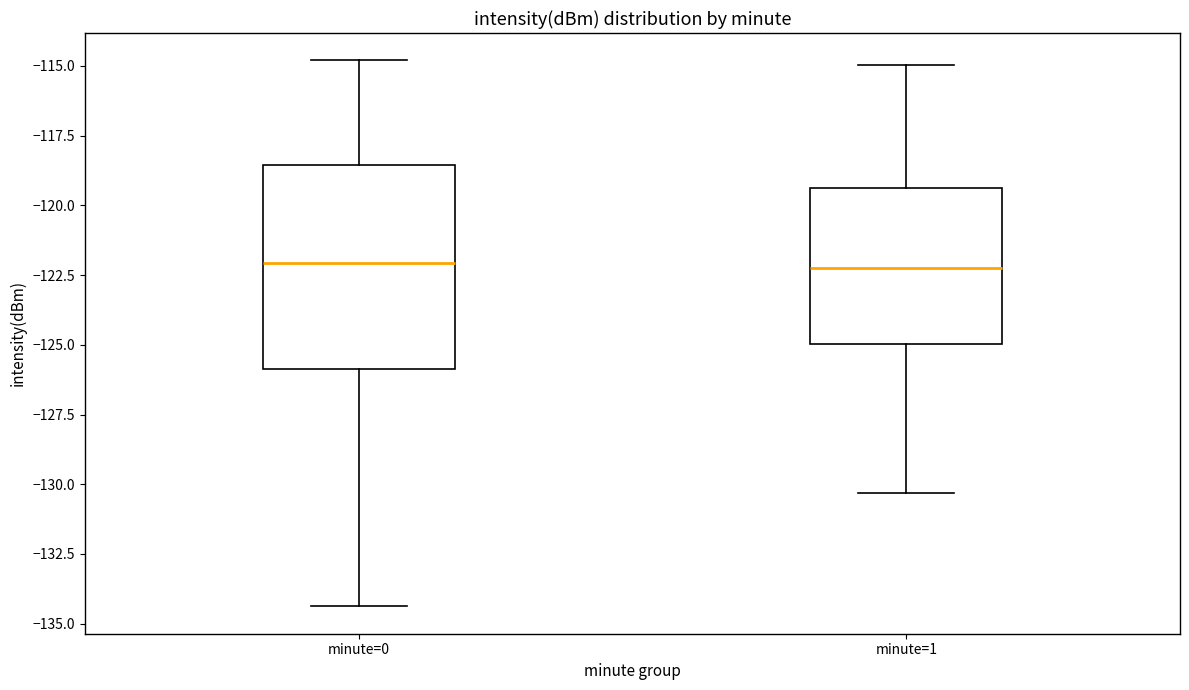

Reading left to right, read every box against the y-axis: the position of its median line, the range the box covers, and the ends of its whiskers. The values are not printed on the chart, so give them approximately, as read against the axis.

minute=0: median -122.0, box -126.0 to -118.5, whiskers -134.5 to -115.0
minute=1: median -122.0, box -125.0 to -119.5, whiskers -130.5 to -115.0